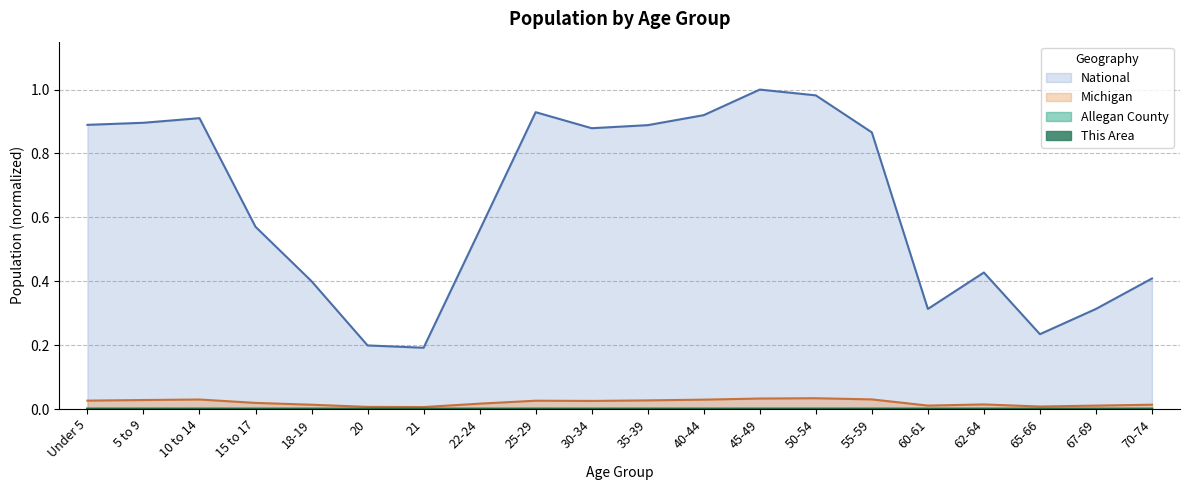

What is the label of the 13th point from the right?

22-24